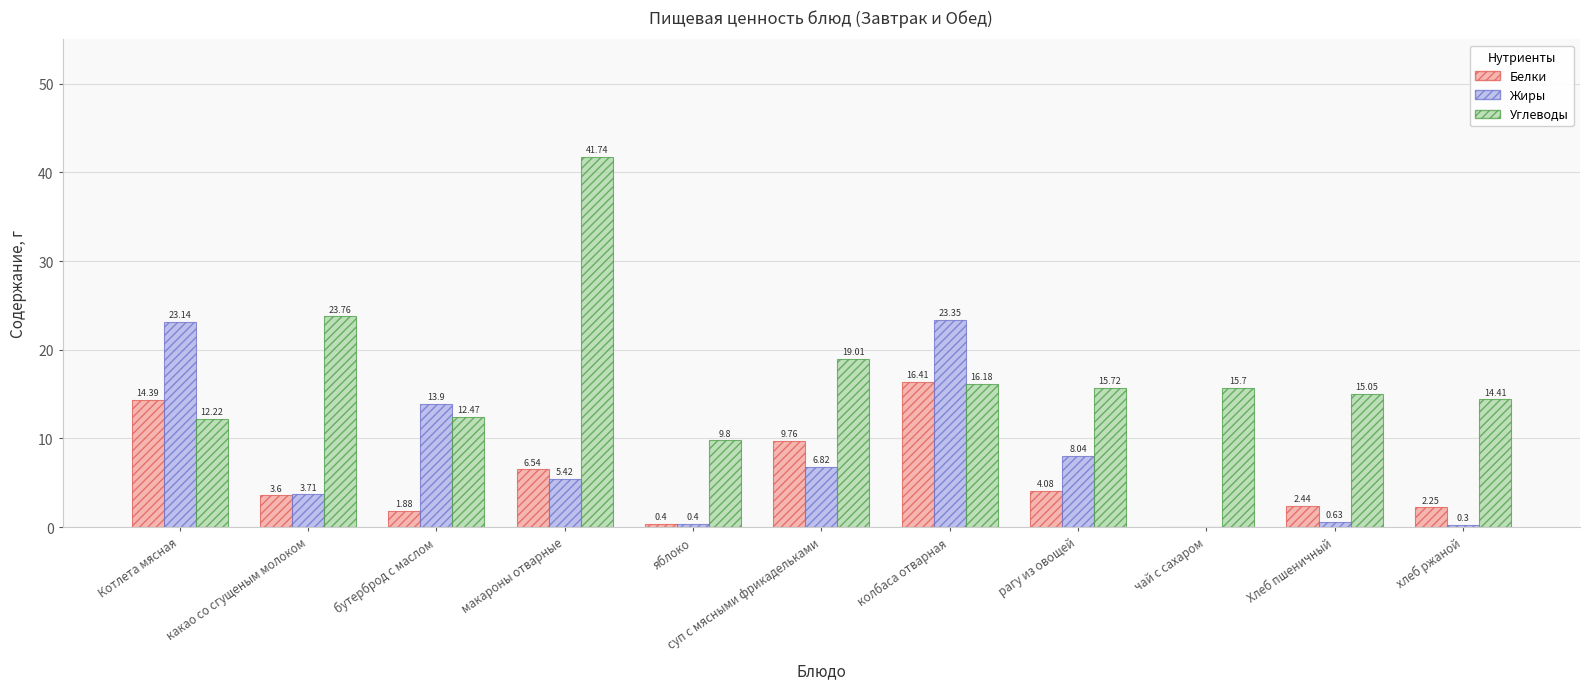

Is the value of Белки at бутерброд с маслом greater than the value of Углеводы at рагу из овощей?

No